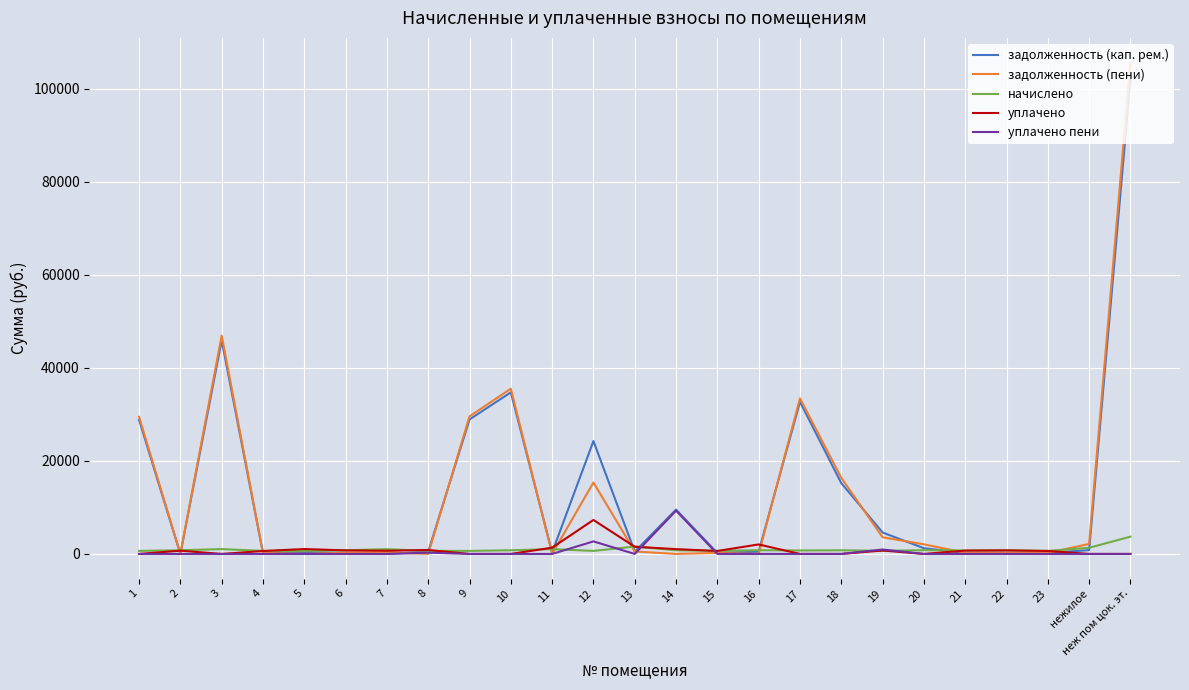

Does the chart display data point markers on the line(s)?

No